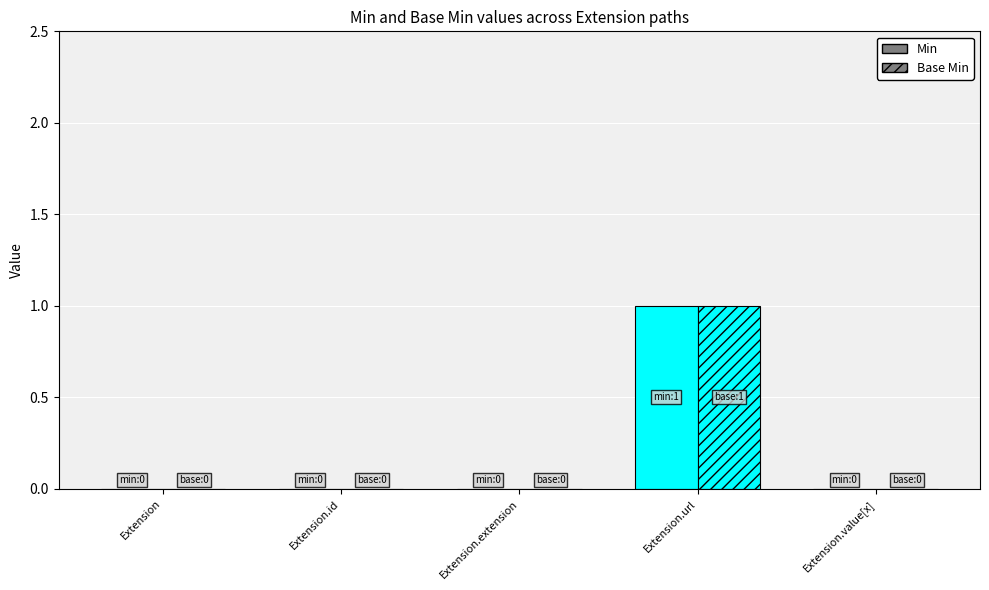

What is the label of the 4th bar from the left?

Extension.url